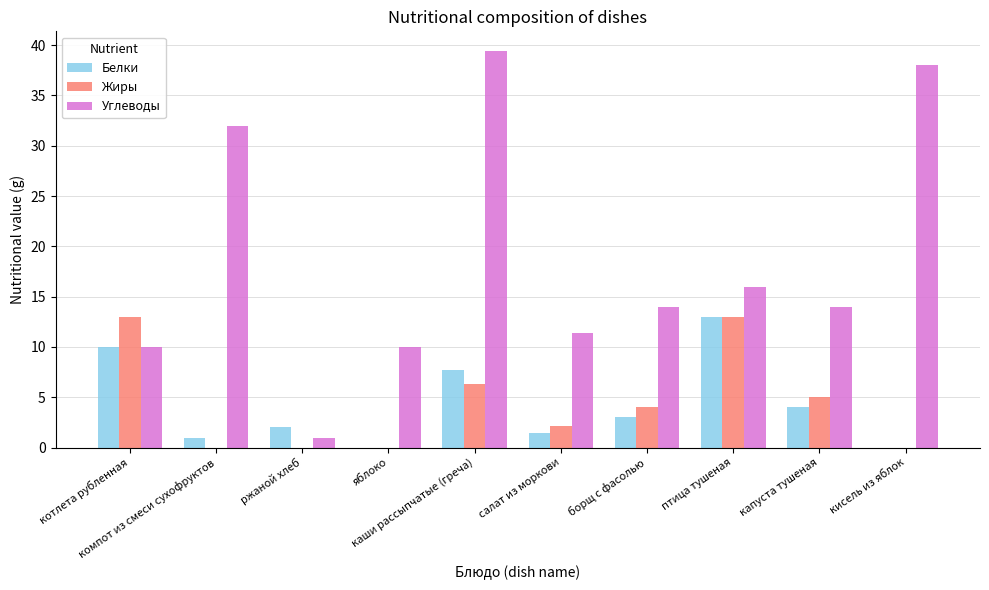

Where is Углеводы nearest to the value 20?

птица тушеная